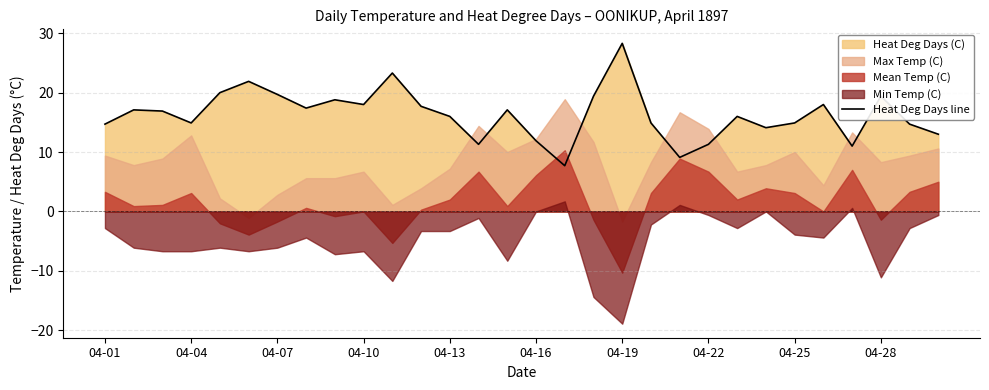

The Heat Deg Days line series shows 26.5 at 04-28. True or false?

False